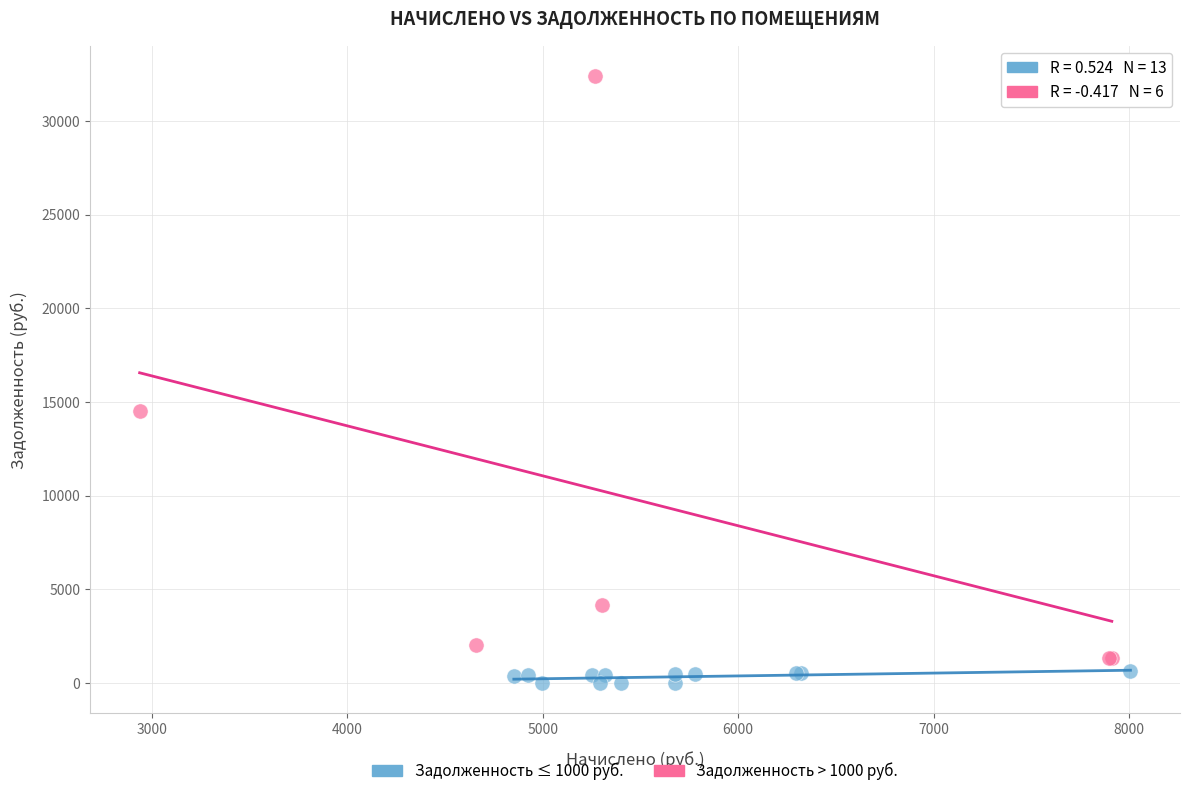

Which series reaches the maximum Y coordinate?

Задолженность > 1000 руб.